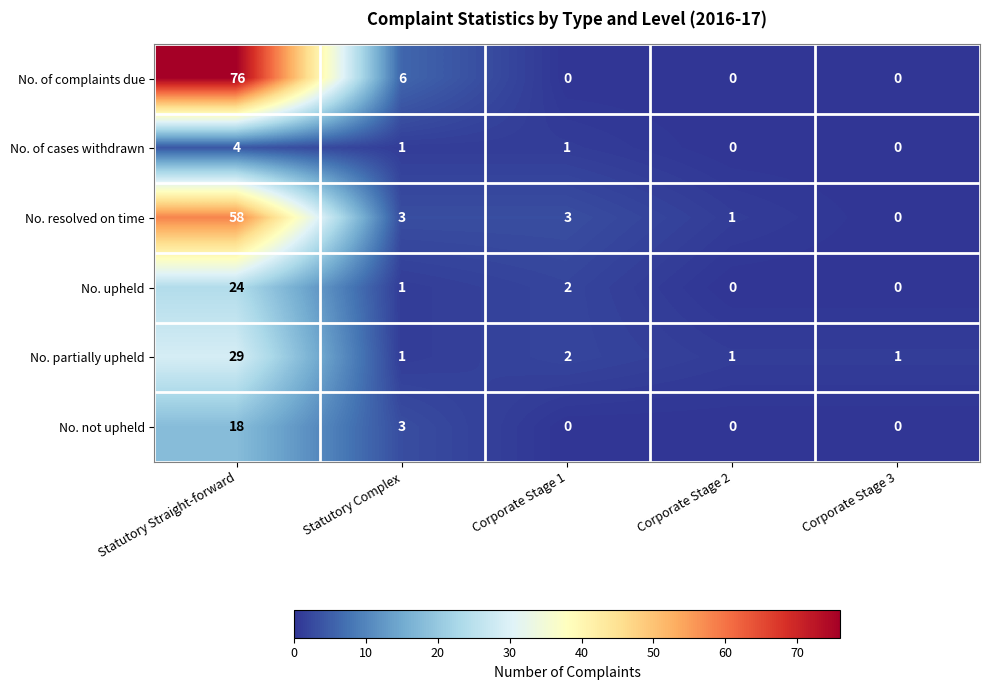

List the series in order of their peak value, lowest first.

No. of cases withdrawn, No. not upheld, No. upheld, No. partially upheld, No. resolved on time, No. of complaints due